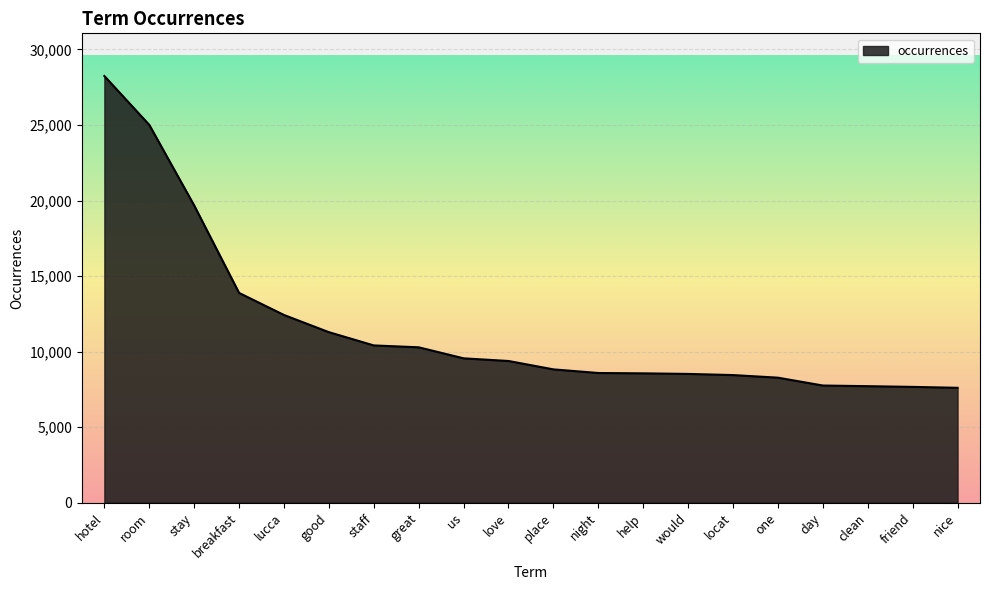

What is the maximum value shown in the chart?

28244